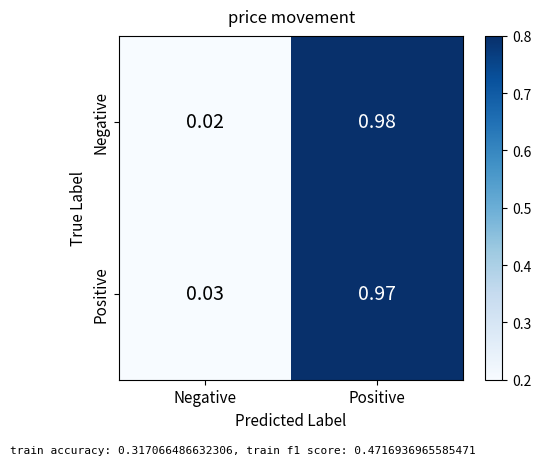

Between Negative and Positive, which series saw the biggest shift?

Negative